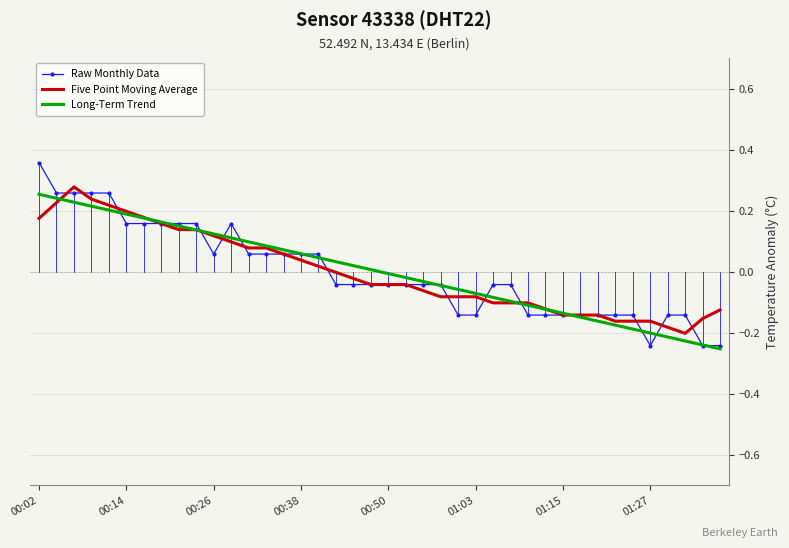

Which series has the widest spread of values?

Raw Monthly Data